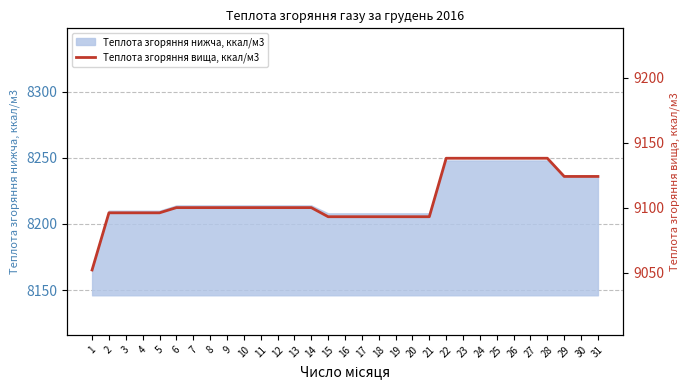

How many categories are shown in the chart?

31